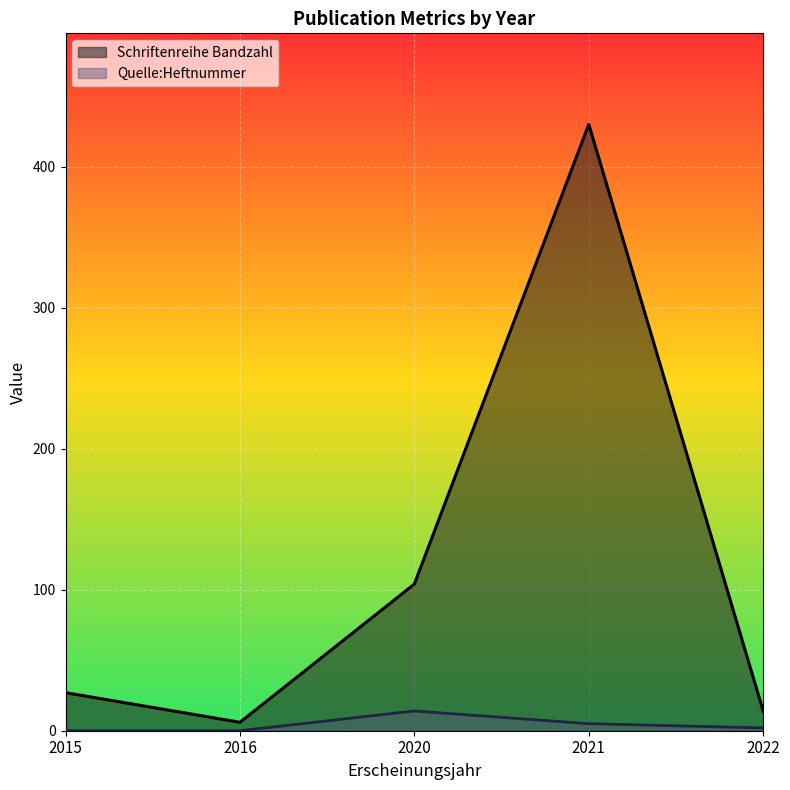

True or false: Quelle:Heftnummer has a value of 2 at 2022.

True